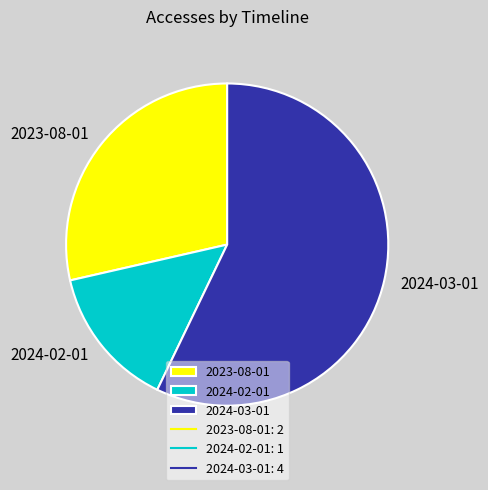

Is the sum of 2024-02-01 and 2024-03-01 greater than half?

Yes